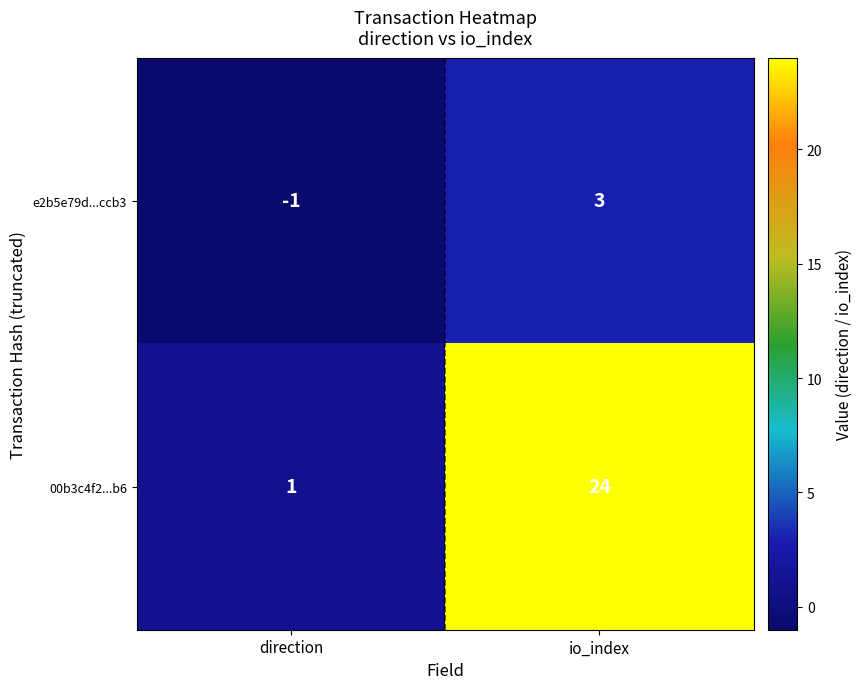

Reading right to left, what are all the values shown in this chart?

e2b5e79d...ccb3: io_index=3	direction=-1
00b3c4f2...b6: io_index=24	direction=1